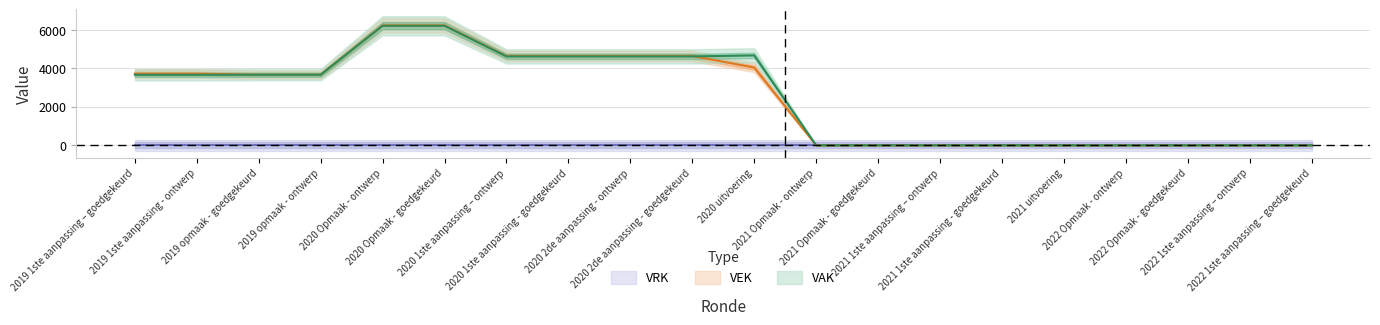

How many categories are shown in the chart?

20